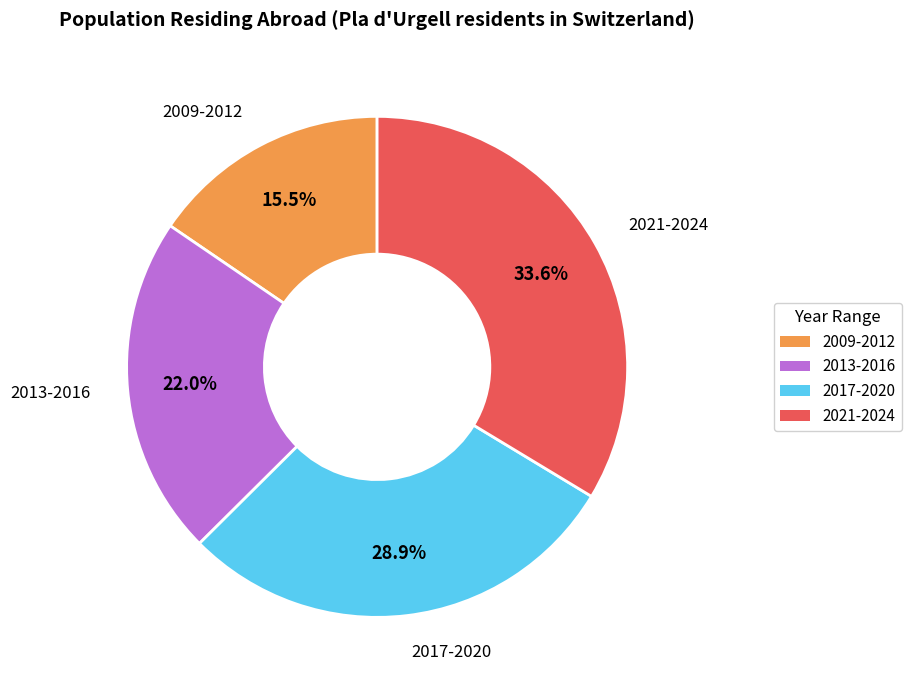

Is there a majority slice in this chart?

No